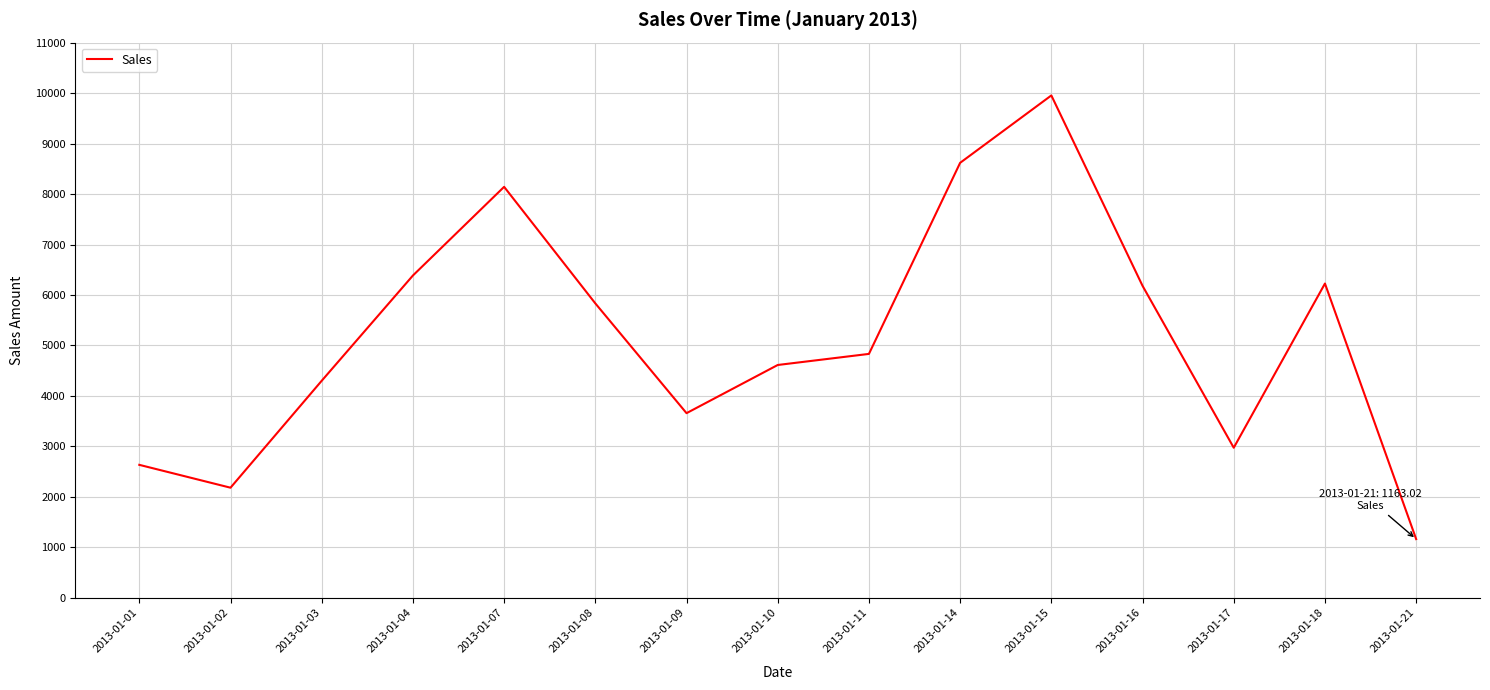

At which category does the chart reach its peak across all series?

2013-01-15